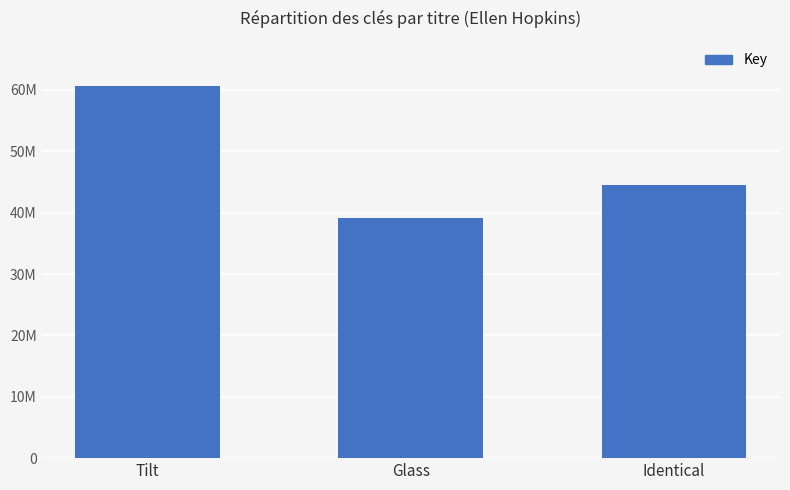

List the labels in order of value, largest first.

Tilt, Identical, Glass